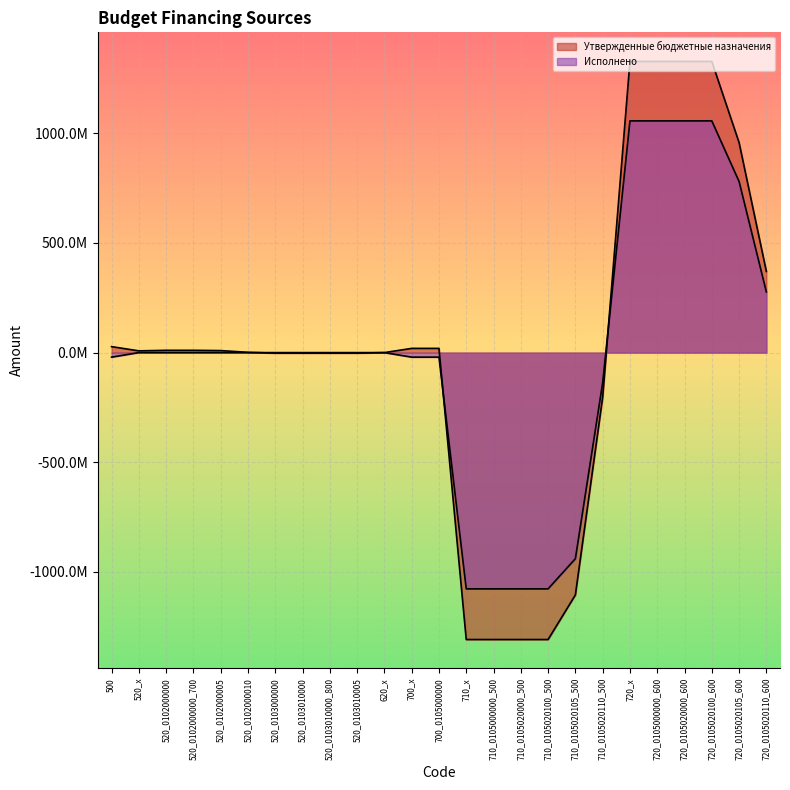

At which label does Утвержденные бюджетные назначения first exceed 7970919?

500